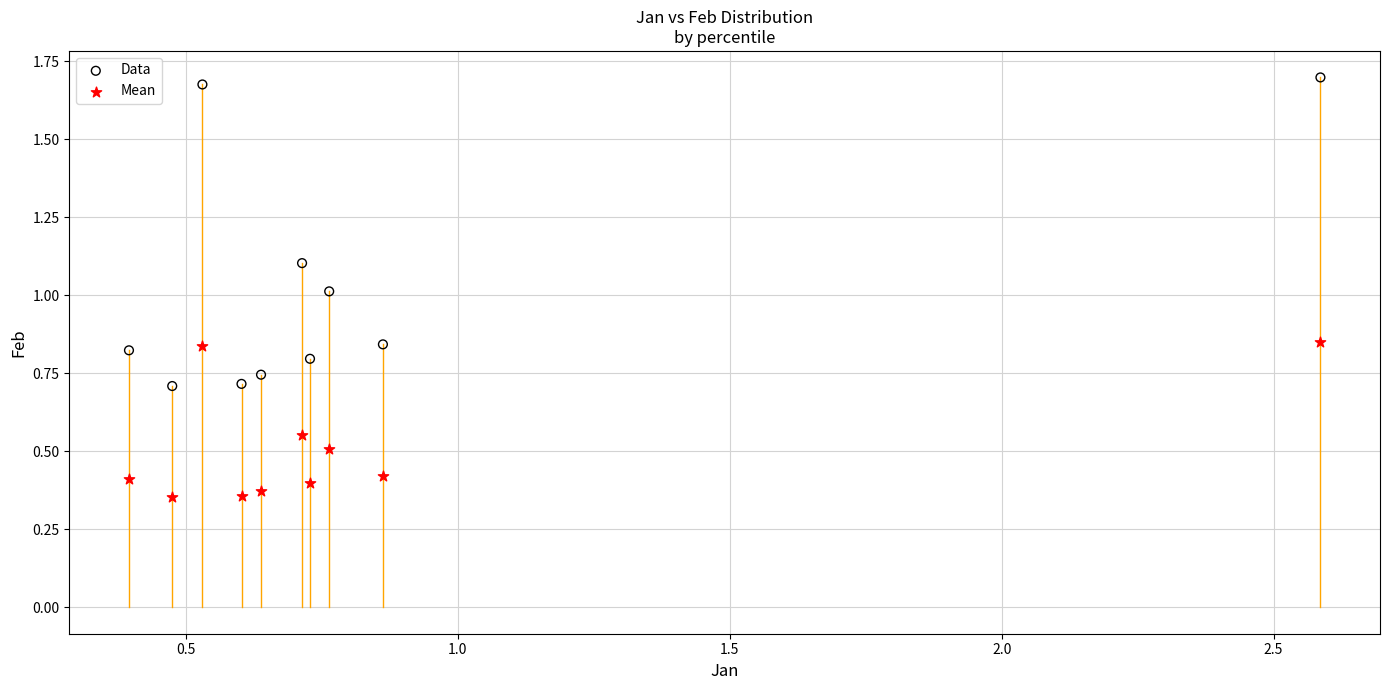

Which series reaches the maximum Y coordinate?

Data